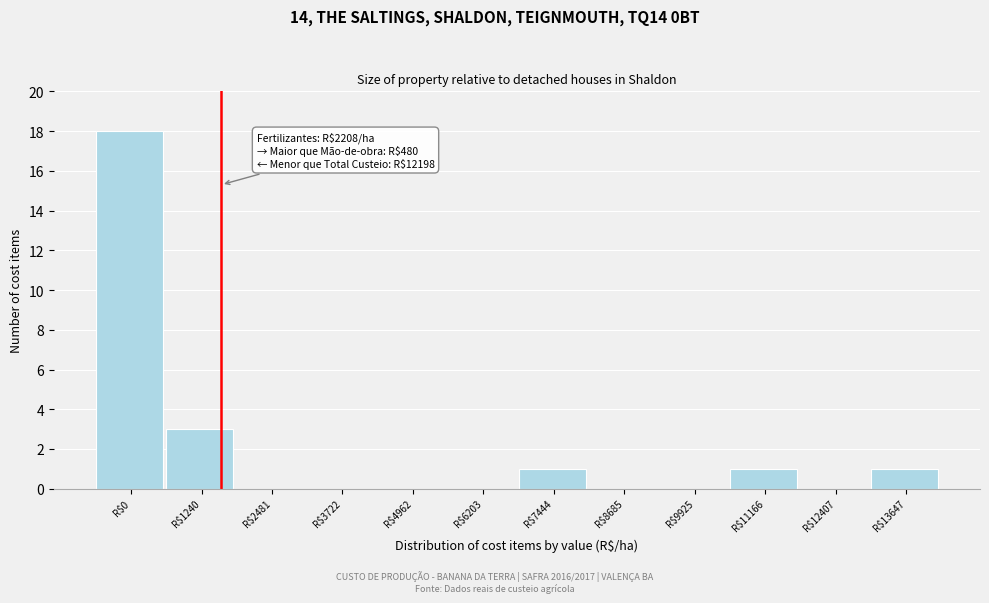

Which category has the highest value across all series?

R$0